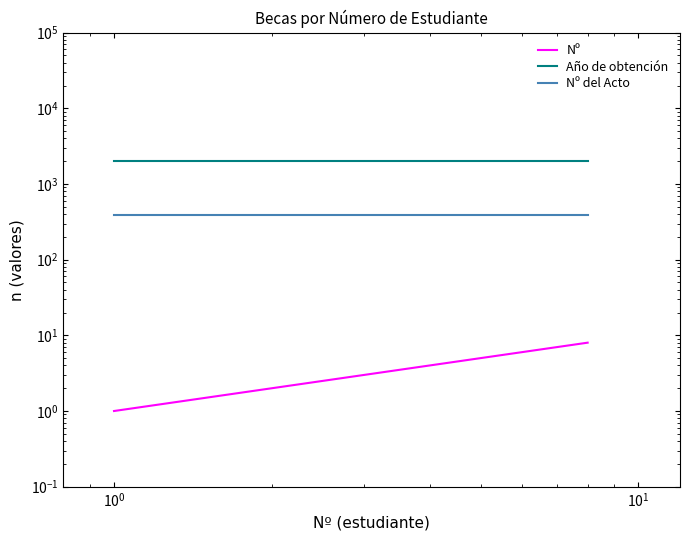

True or false: Nº del Acto and Nº intersect in this chart.

False